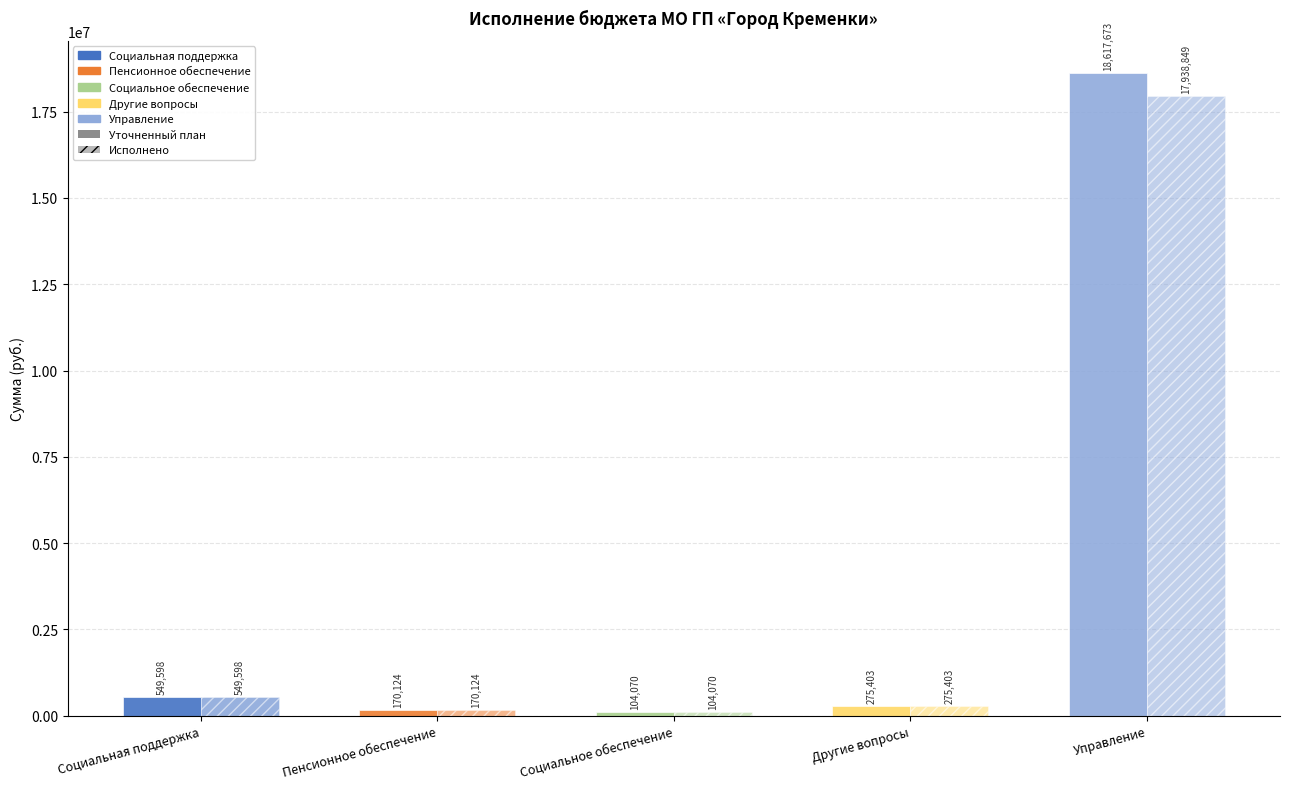

What is the approximate value of Уточненный план at Управление?

18617673.0